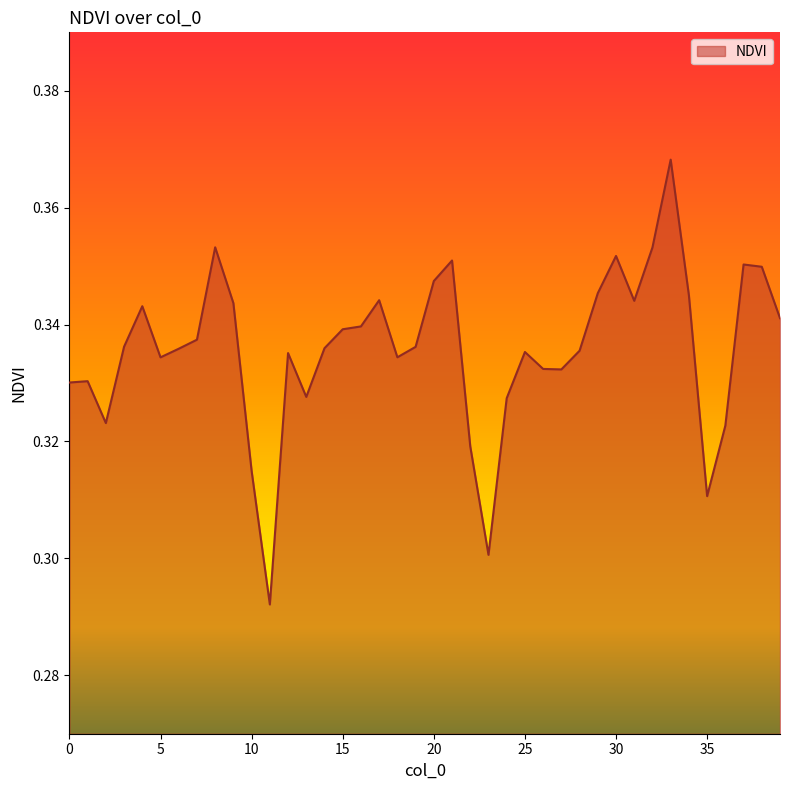

How many values are between 0 and 1?

40